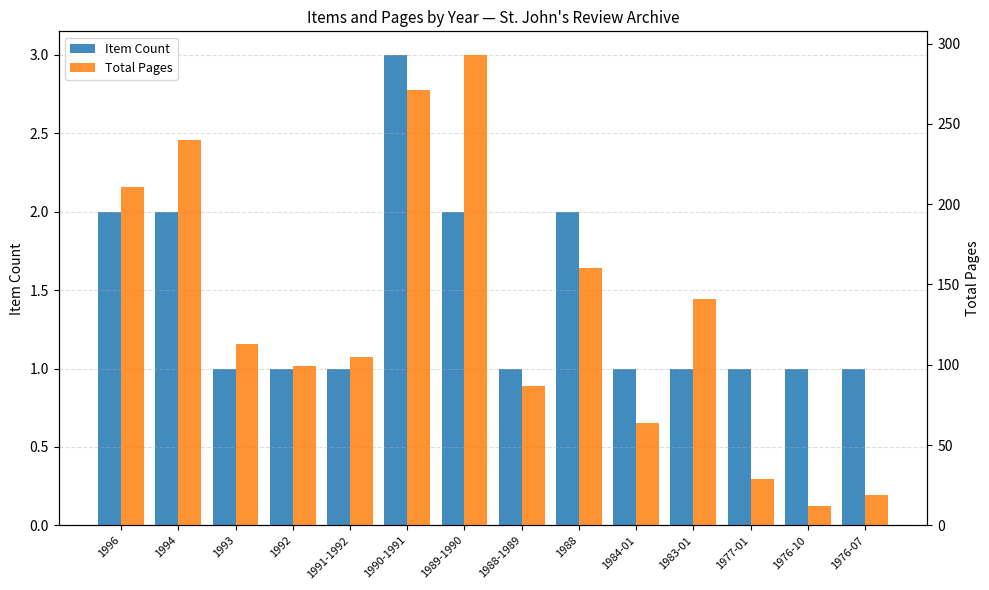

Which category has the highest value in the Total Pages series?

1989-1990